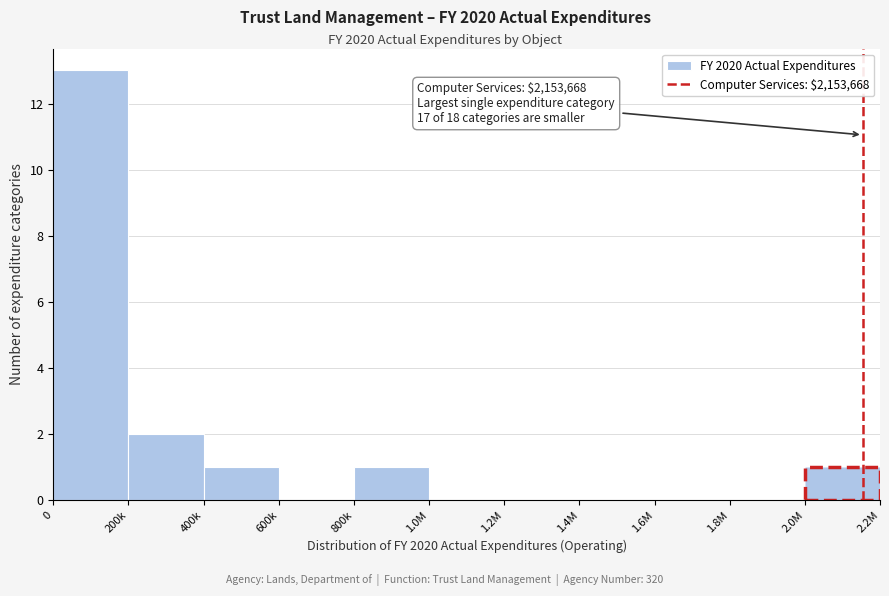

Reading right to left, extract all data points from this chart.

2.0M=1	1.8M=0	1.6M=0	1.4M=0	1.2M=0	1.0M=0	800k=1	600k=0	400k=1	200k=2	0=13